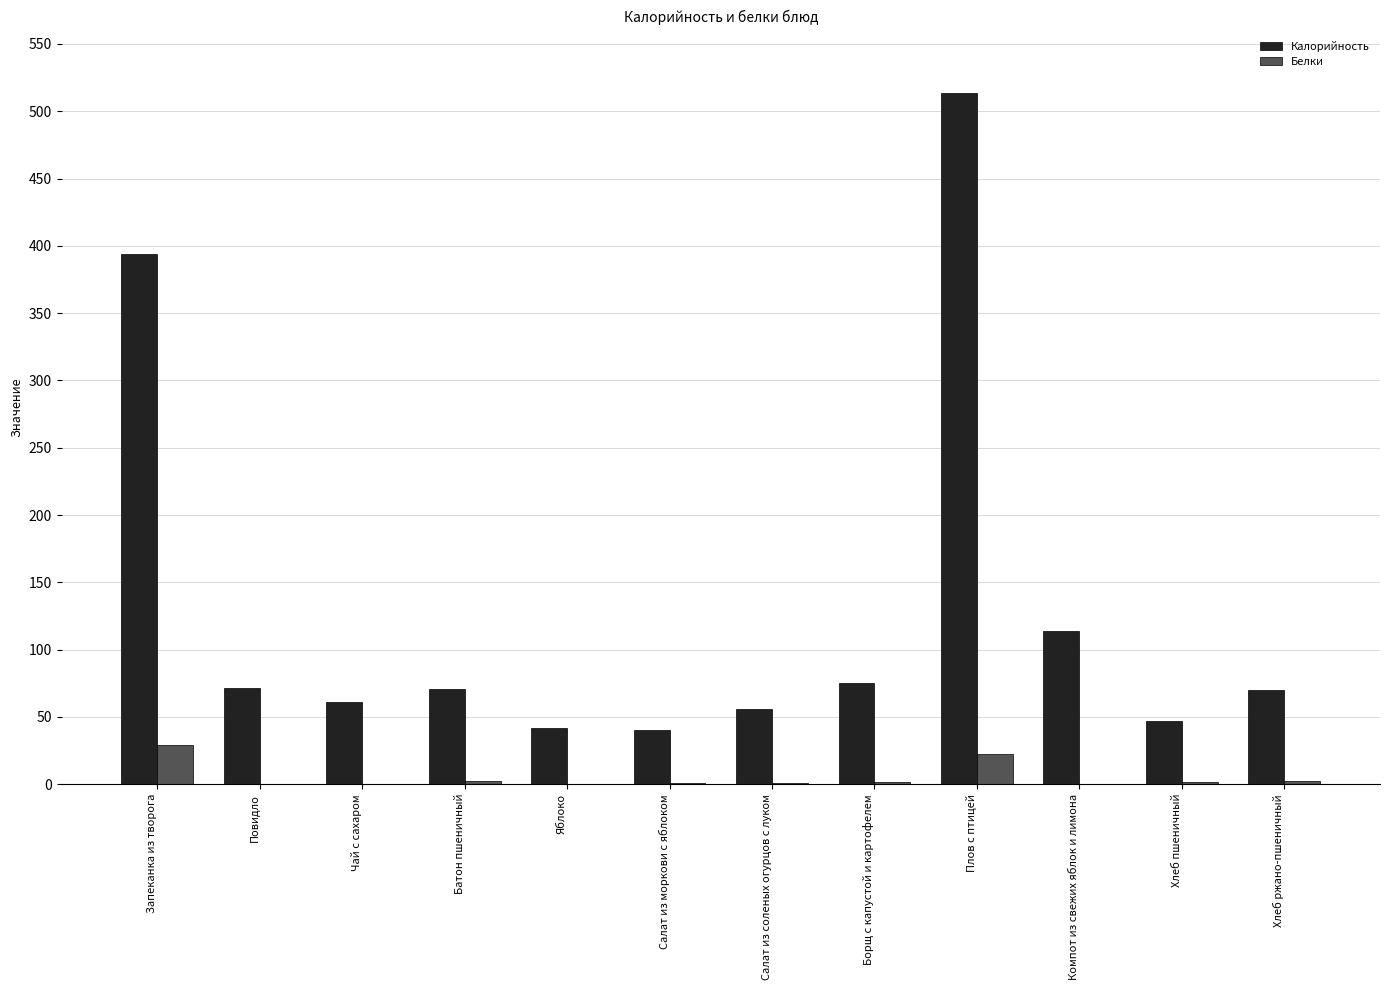

What is the highest value of the Калорийность series?

513.6